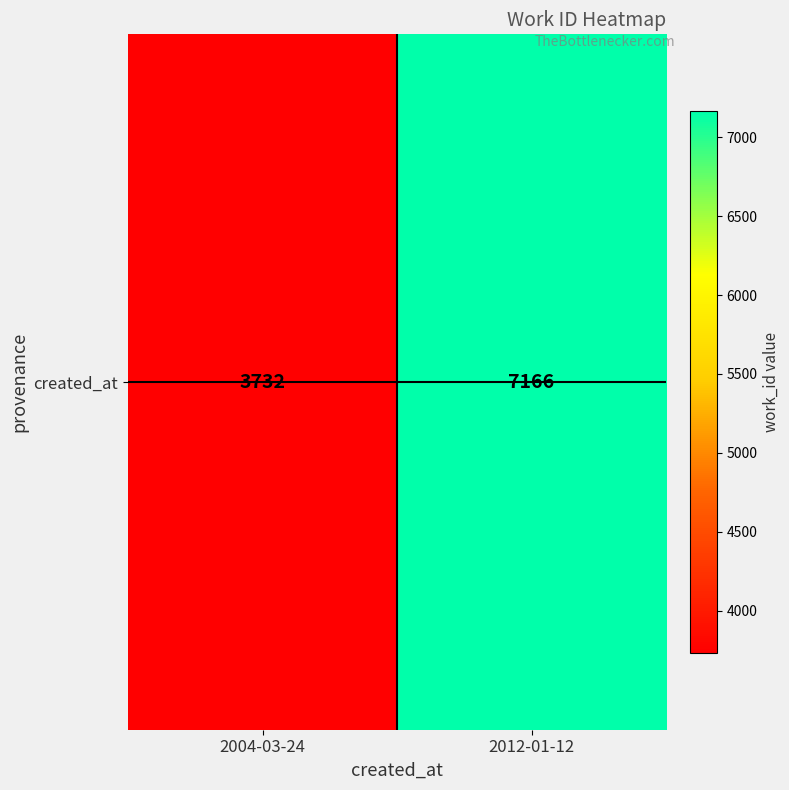

List the labels in order of value, smallest first.

2004-03-24, 2012-01-12